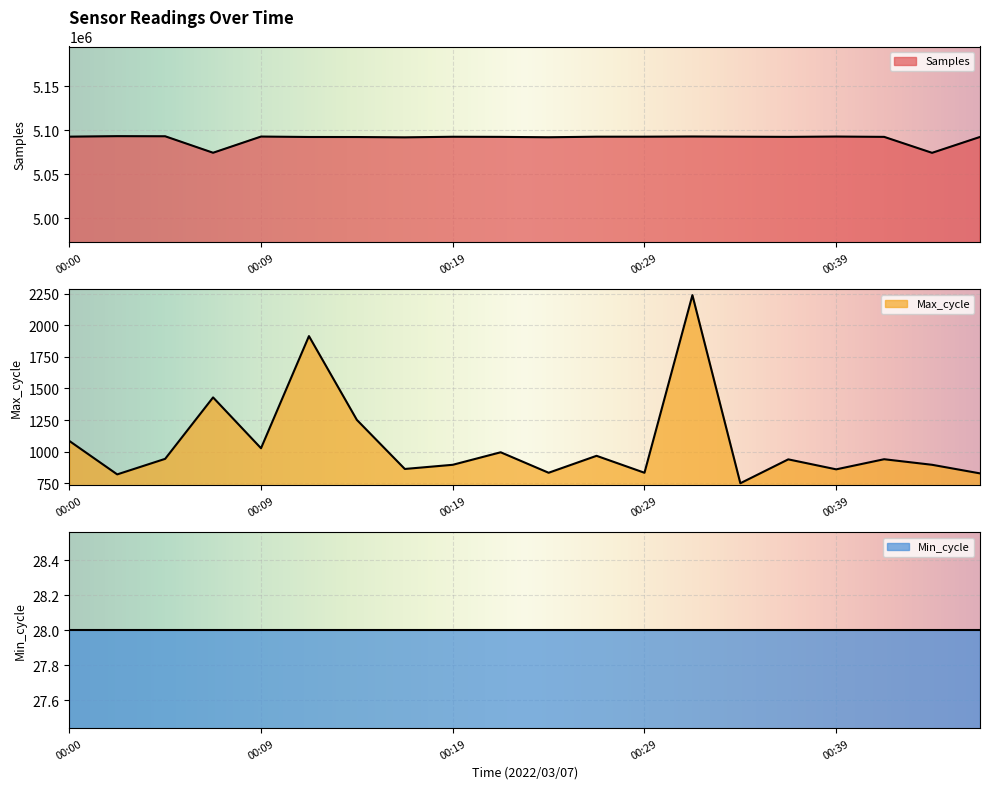

What is the sum of the Max_cycle values at 00:34 and 00:39?

1610